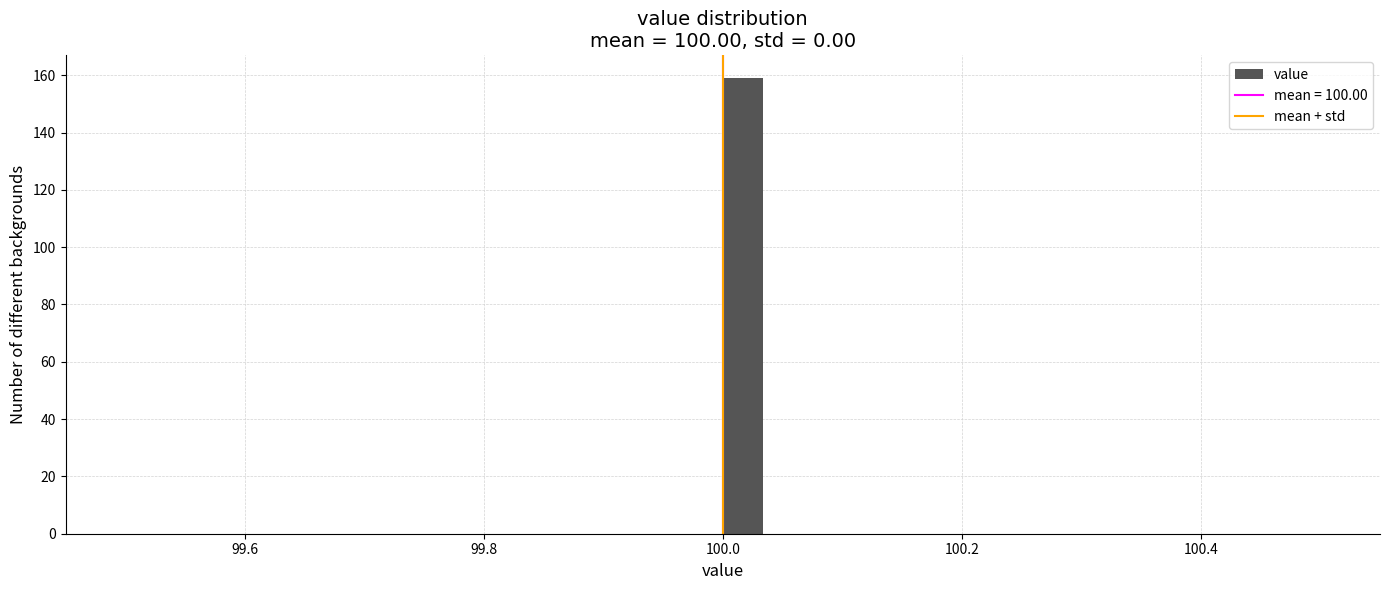

Around what value on the x-axis is the tallest bar? Give the approximate position of its centre, as read against the axis.

100.02